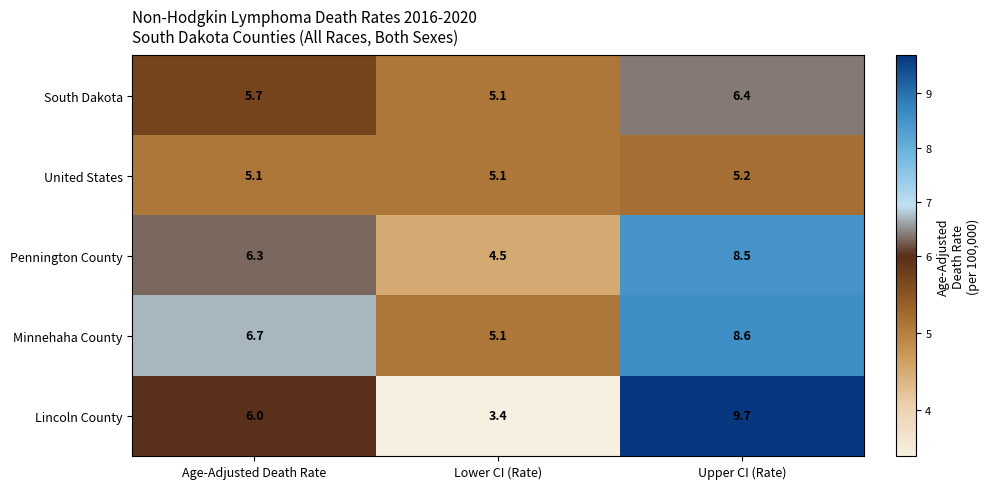

What is the difference between the Pennington County values at Upper CI (Rate) and Lower CI (Rate)?

4.0